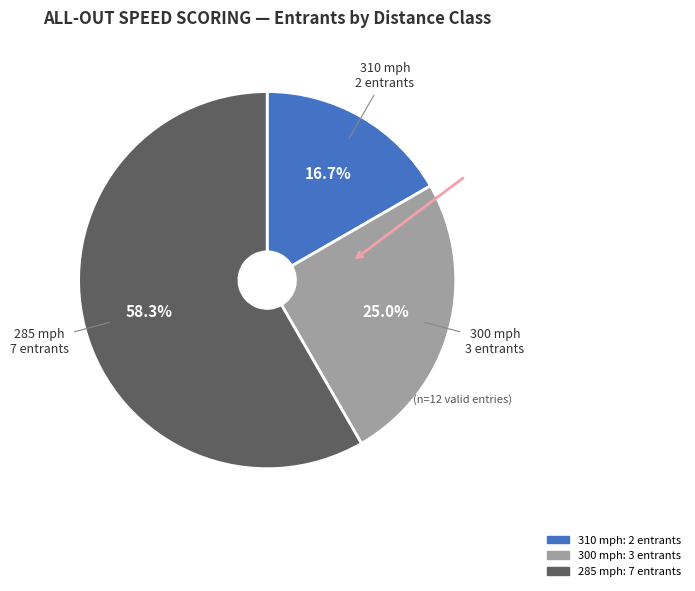

Is there any slice that represents more than half of the pie?

Yes